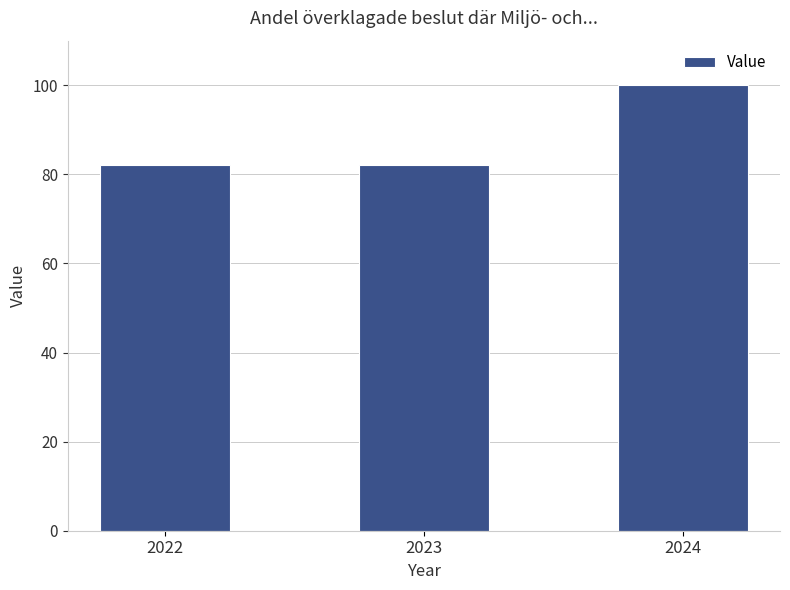

Read the value at 2022.

82